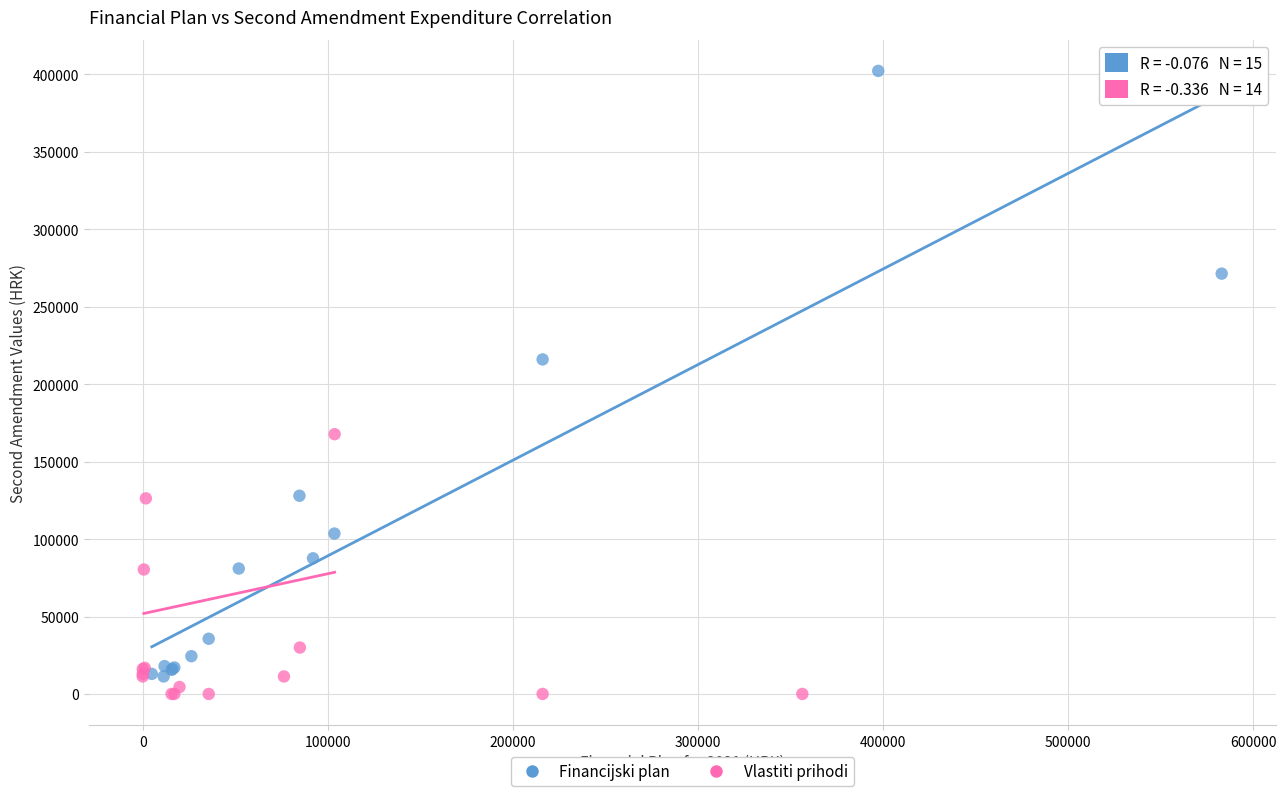

Which series contains the highest Y value?

Financijski plan